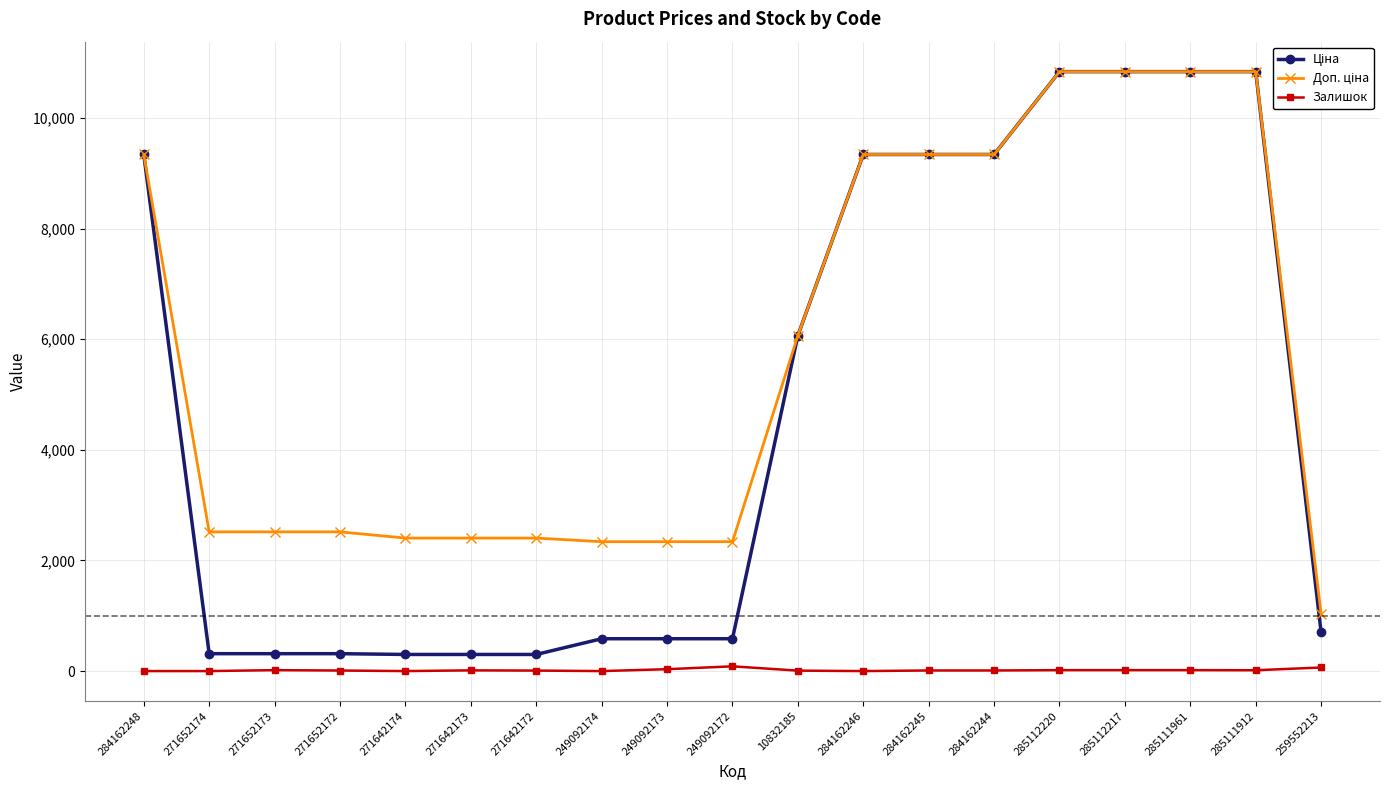

Is it true that Залишок equals 10.0 at 271652172?

True